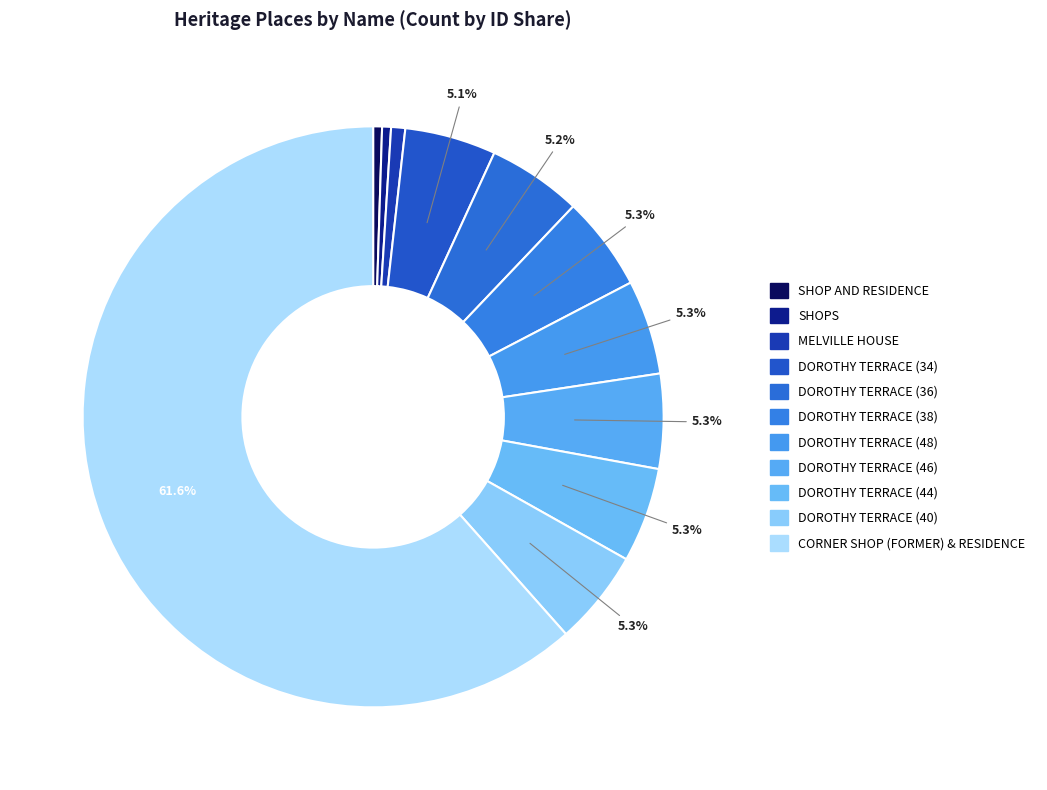

Which has a higher value, DOROTHY TERRACE (36) or SHOPS?

DOROTHY TERRACE (36)